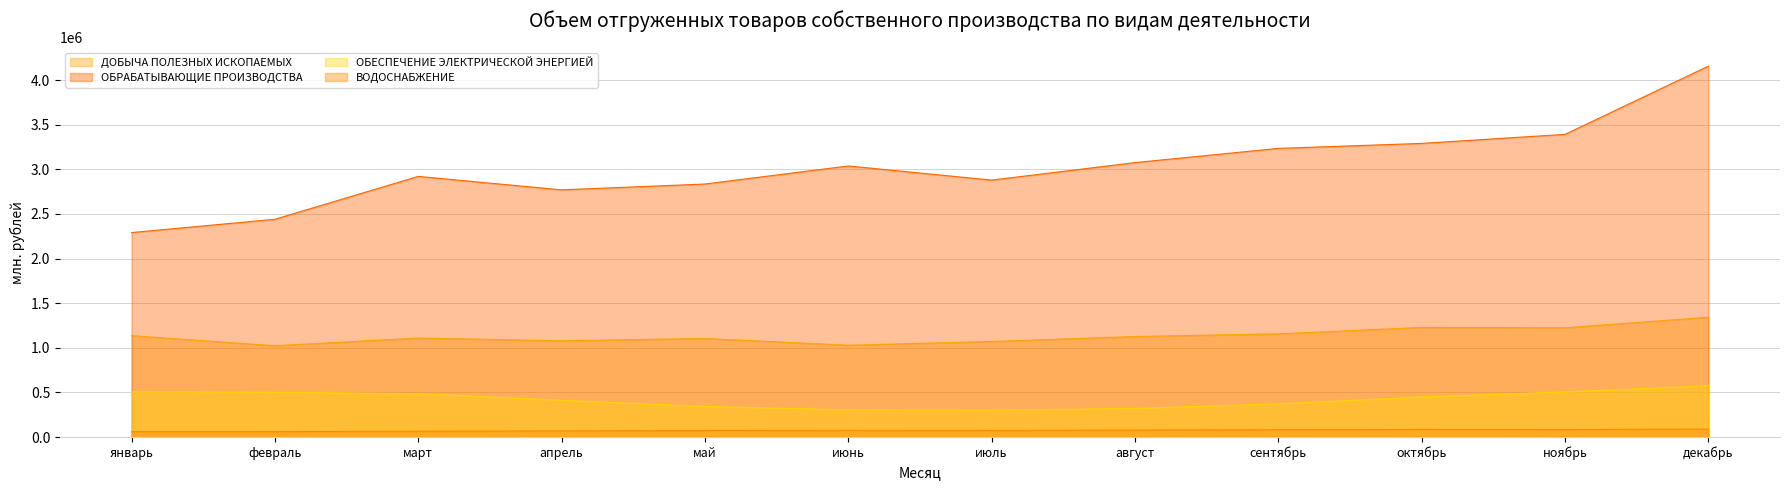

Does the chart display data point markers on the line(s)?

No